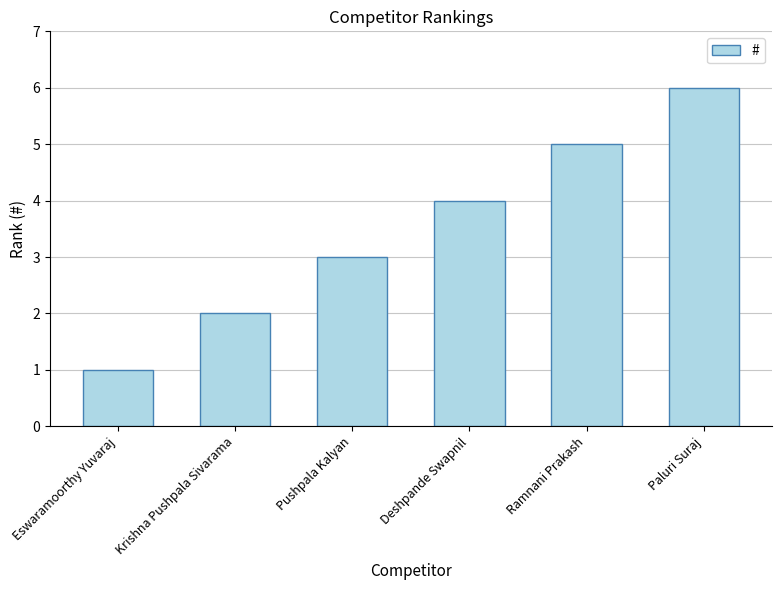

Rank the categories by value from lowest to highest.

Eswaramoorthy Yuvaraj, Krishna Pushpala Sivarama, Pushpala Kalyan, Deshpande Swapnil, Ramnani Prakash, Paluri Suraj